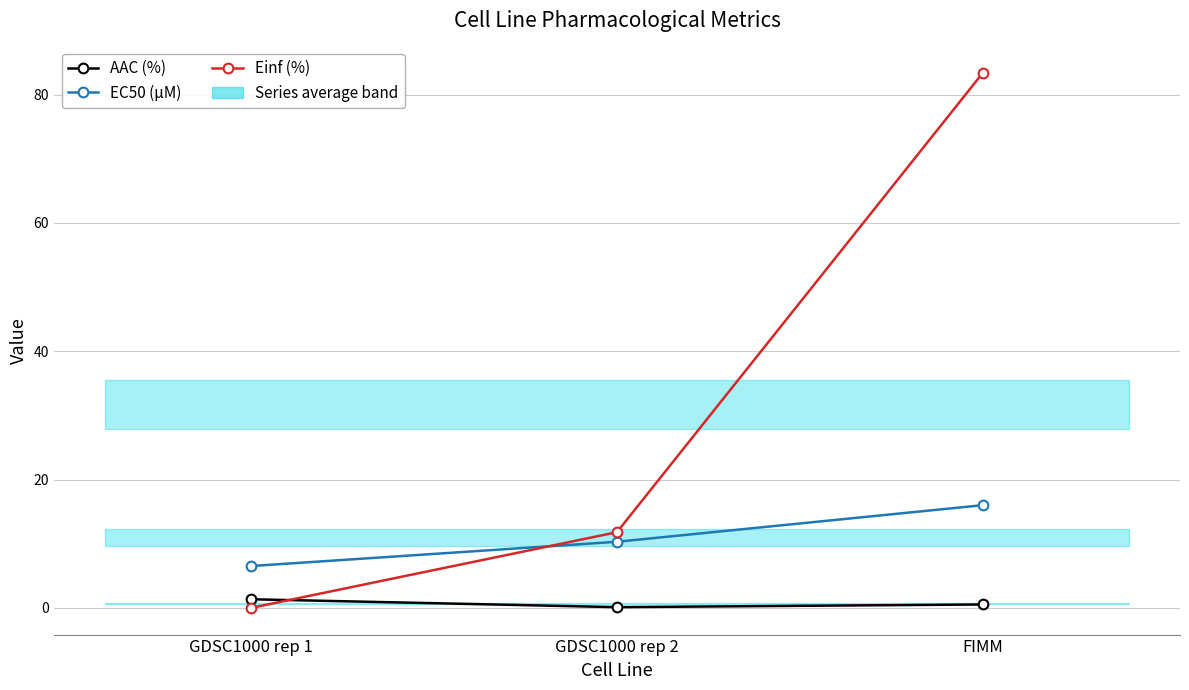

At which label is Einf (%) closest to 41?

GDSC1000 rep 2